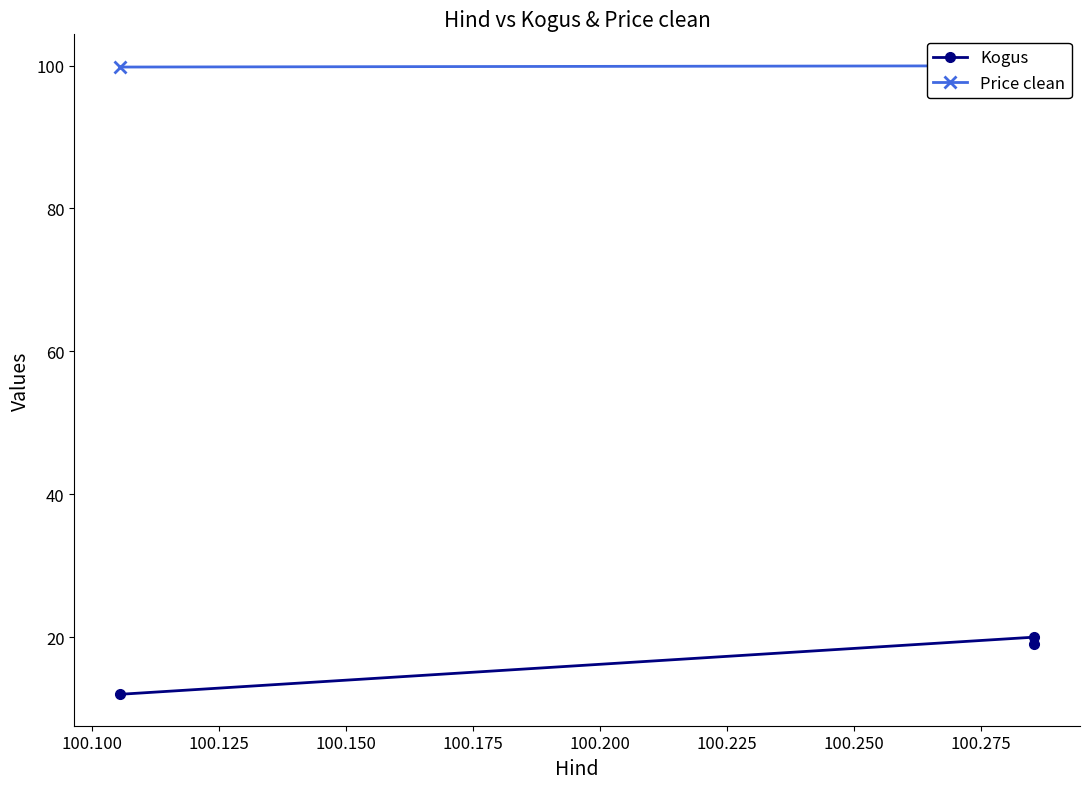

What are all the series names shown in the legend?

Kogus, Price clean